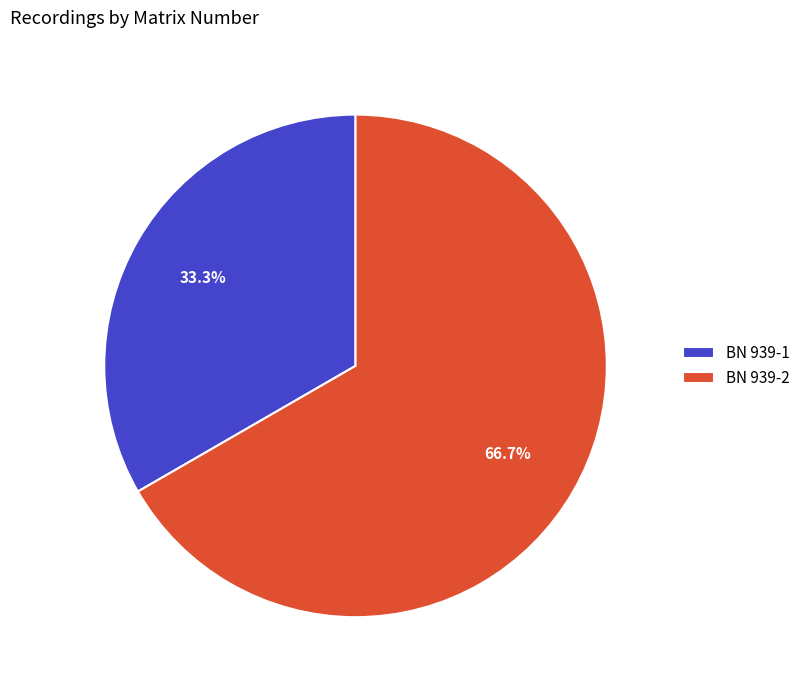

What portion of the pie excludes BN 939-2?

33.3%